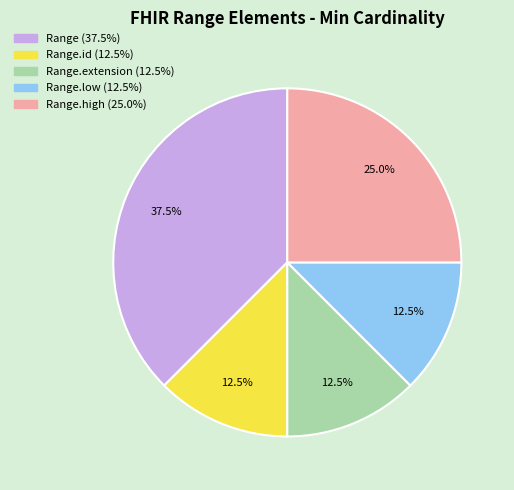

How many segments does this pie chart have?

5